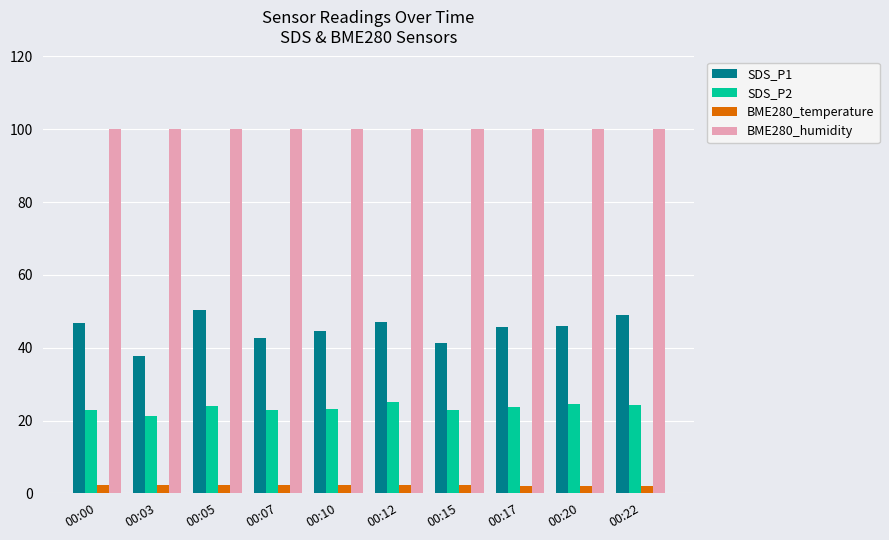

Does the chart contain any negative values?

No